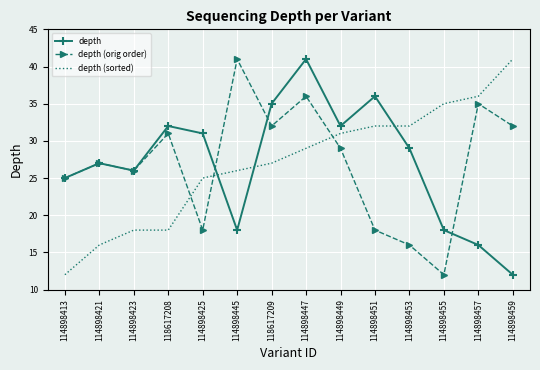

Where does the depth series first go above 29?

118617208